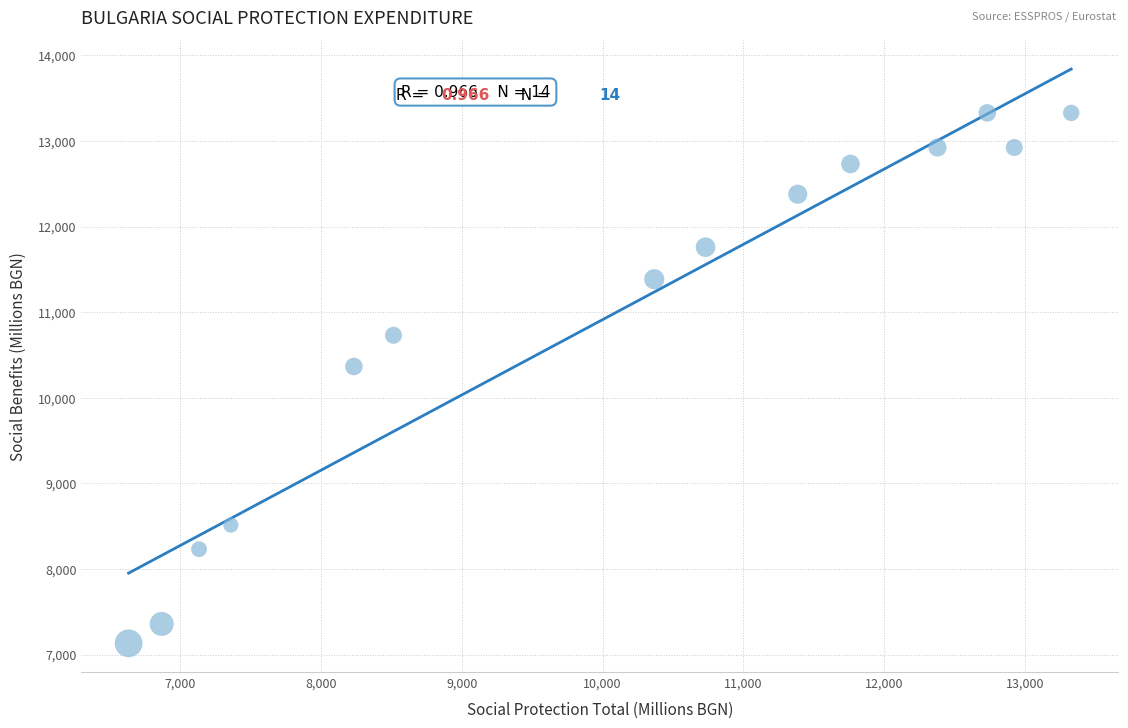

What Y value in the scatter plot is closest to 10230?

10366.7